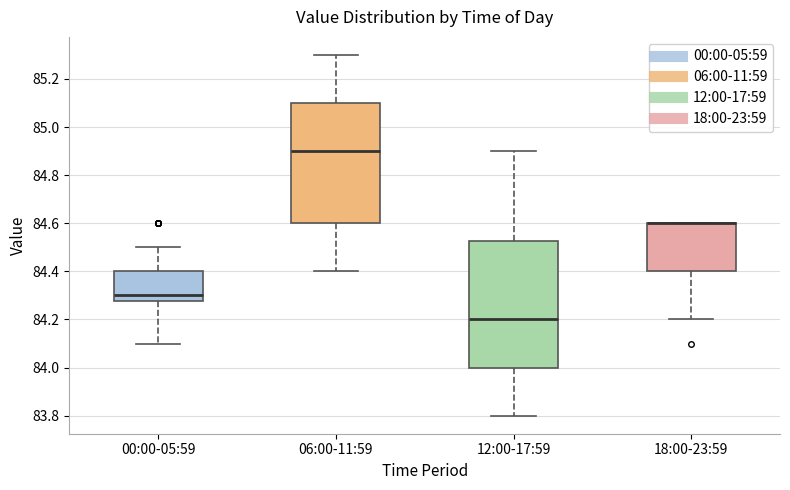

Reading left to right, read every box against the y-axis: the position of its median line, the range the box covers, and the ends of its whiskers. The values are not printed on the chart, so give them approximately, as read against the axis.

00:00-05:59: median 84.30, box 84.28 to 84.40, whiskers 84.10 to 84.50
06:00-11:59: median 84.90, box 84.60 to 85.10, whiskers 84.40 to 85.30
12:00-17:59: median 84.20, box 84.00 to 84.52, whiskers 83.80 to 84.90
18:00-23:59: median 84.60 (drawn on the box's upper edge), box 84.40 to 84.60, whiskers 84.20 to 84.60